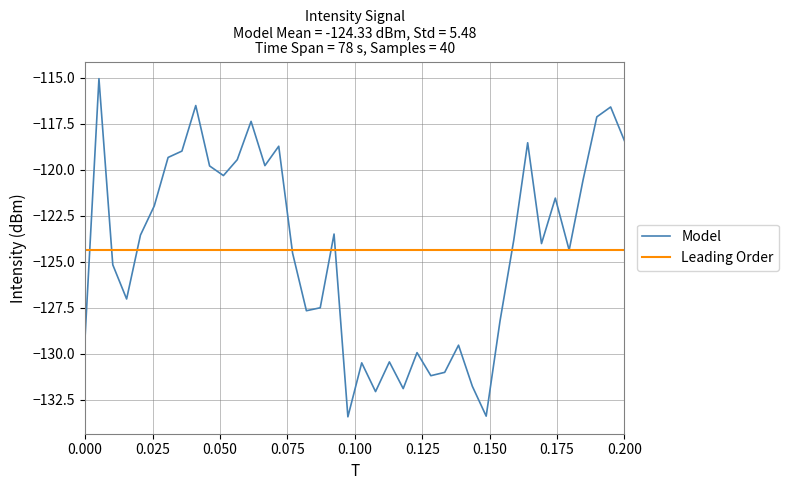

What is the minimum value shown in the chart?

-133.4